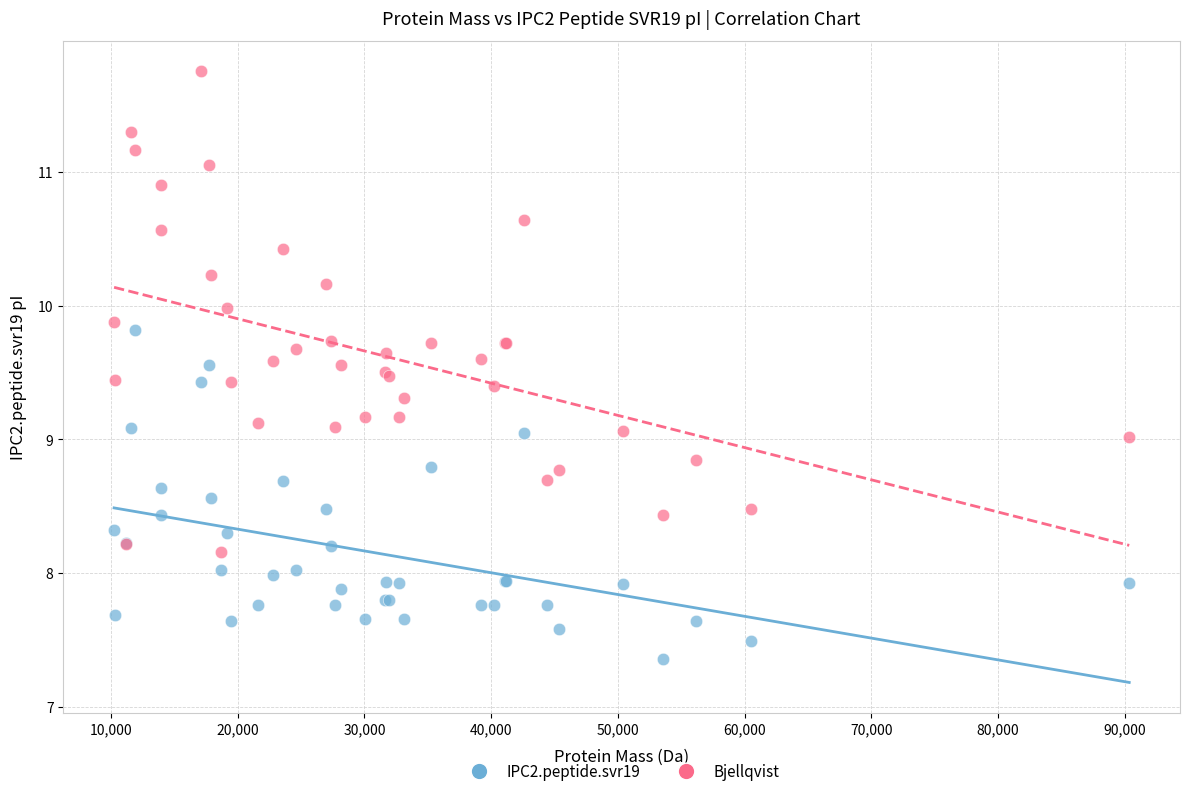

What is the X range (max minus min) for the scatter plot?

80092.4